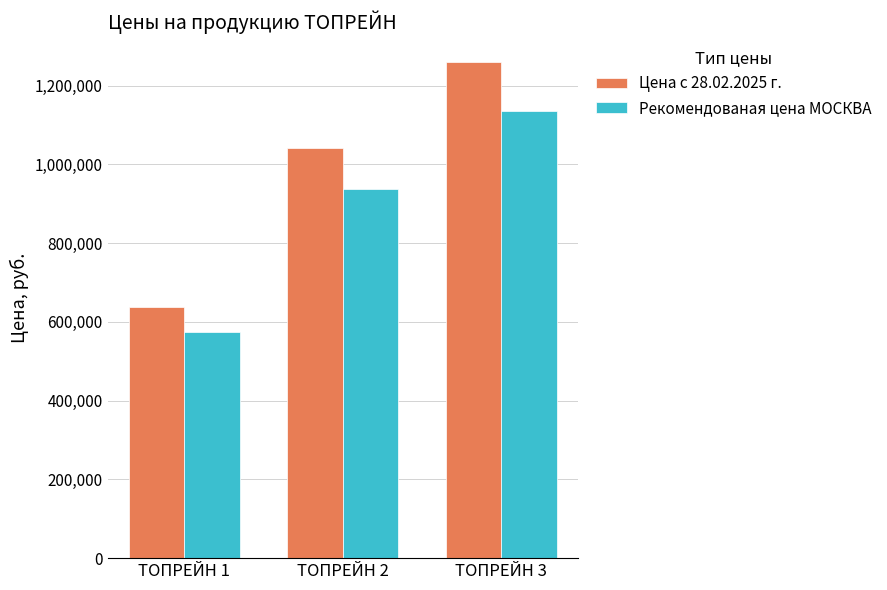

What are all the series names shown in the legend?

Цена с 28.02.2025 г., Рекомендованая цена МОСКВА